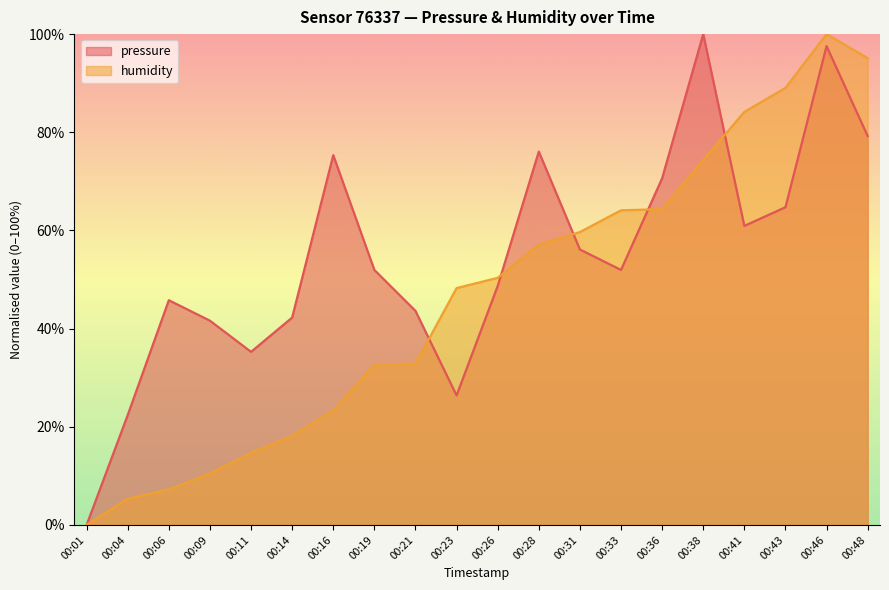

How many times do pressure and humidity cross each other?

5